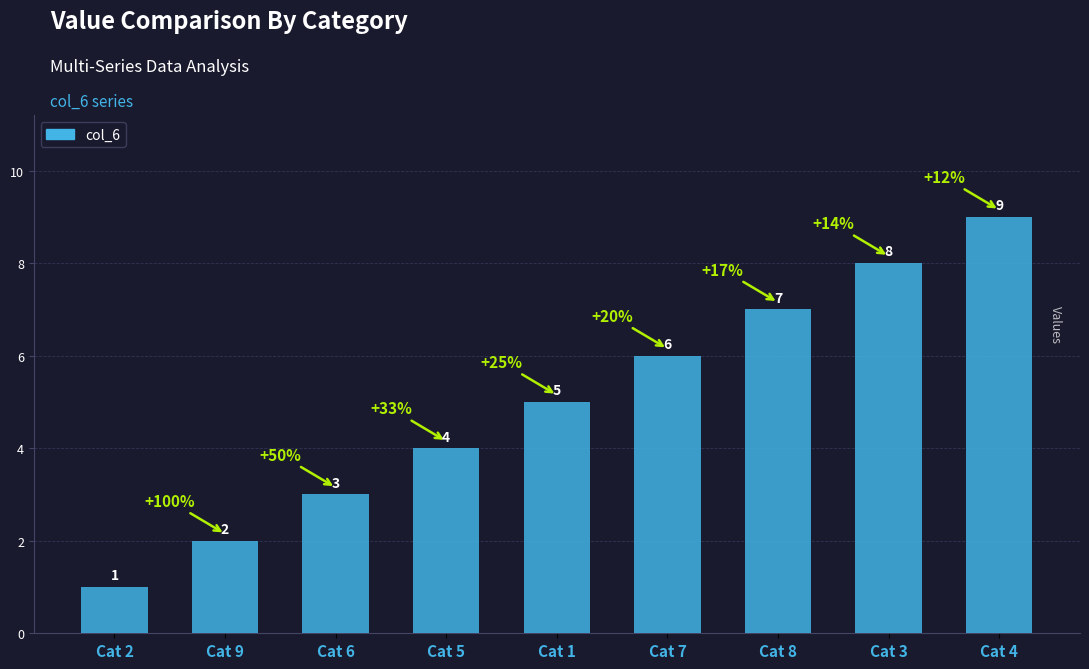

True or false: the data shows 2 at Cat 5.

False